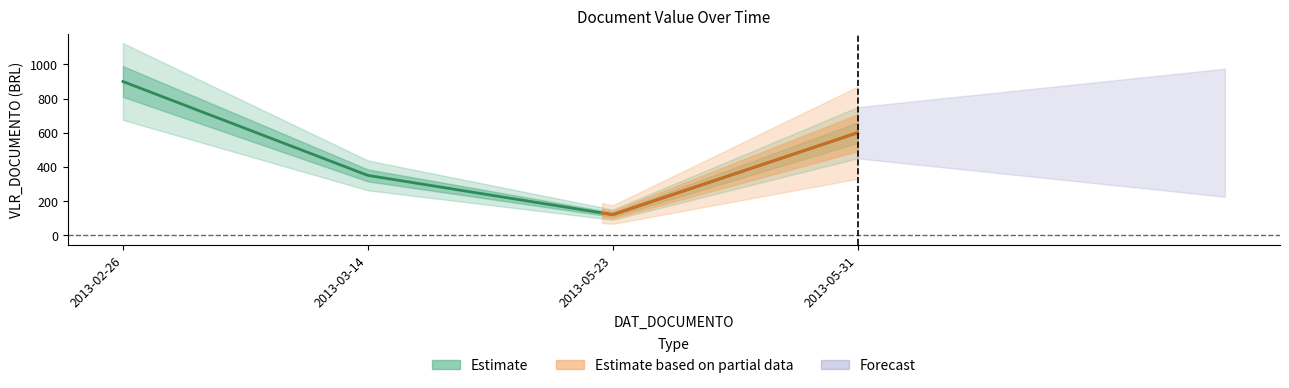

Does the chart display data point markers on the line(s)?

No